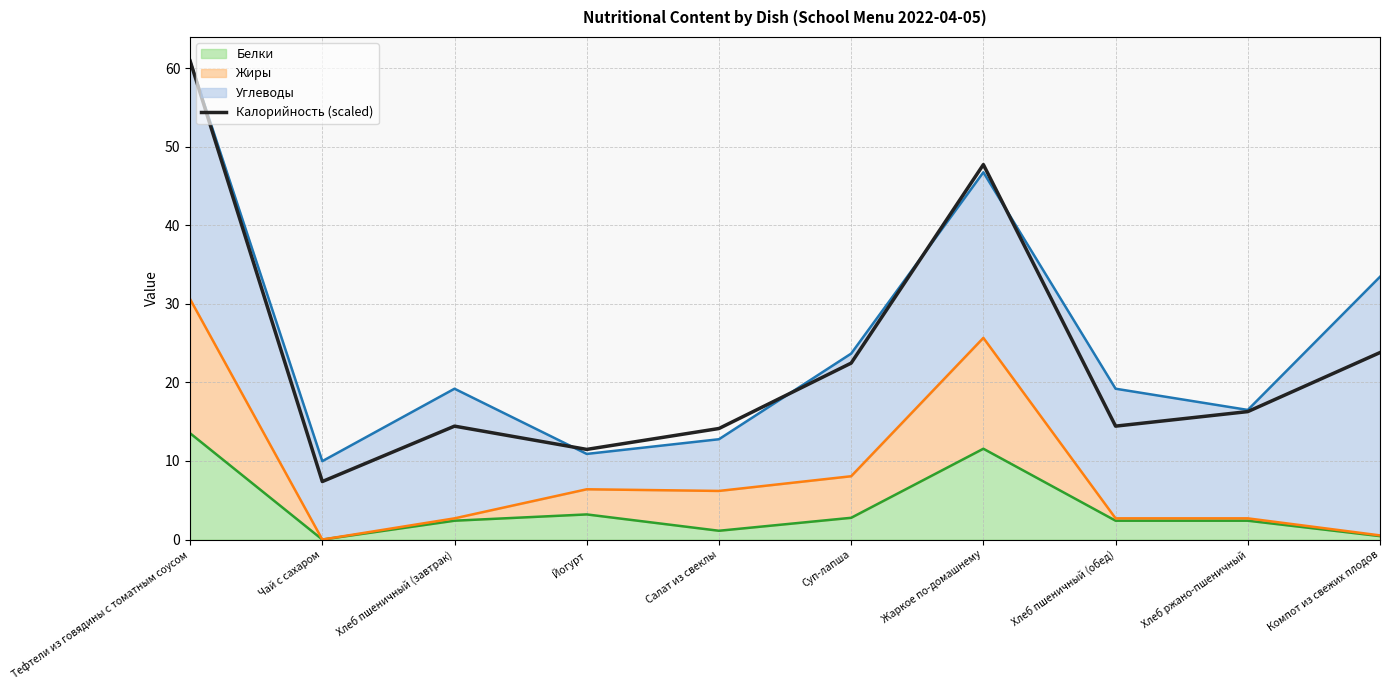

Which category has the highest value across all series?

Тефтели из говядины с томатным соусом